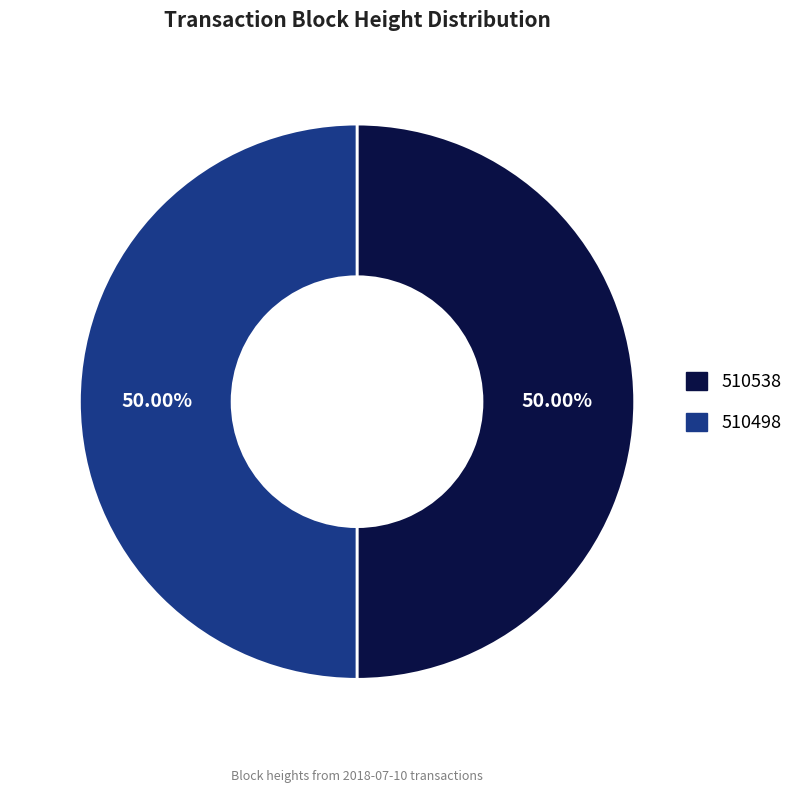

What is the ratio of the value at 510498 to the value at 510538?

1.0